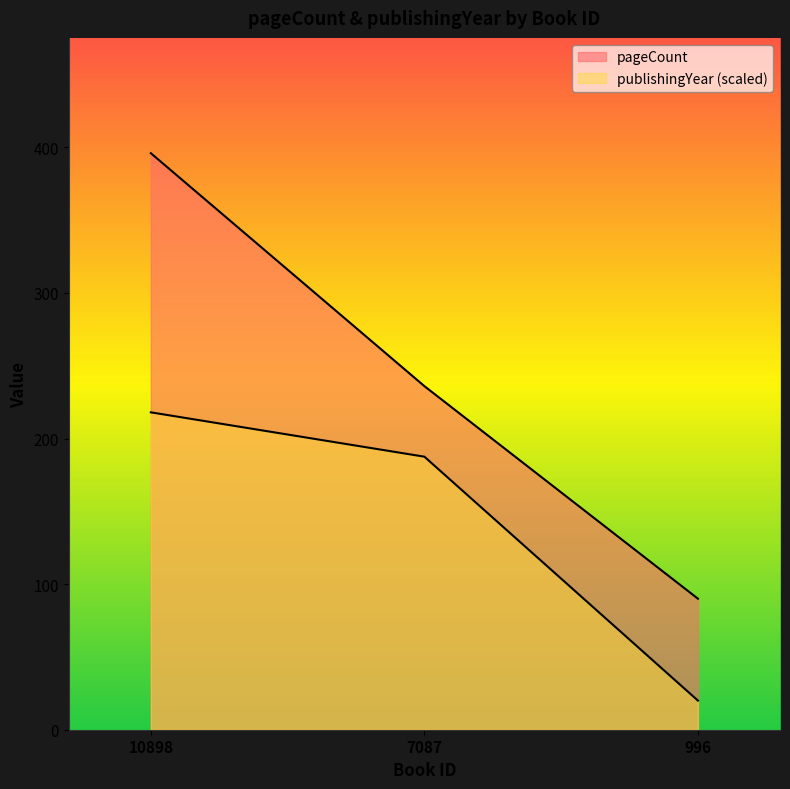

At 996, list the series in order from largest to smallest.

pageCount, publishingYear